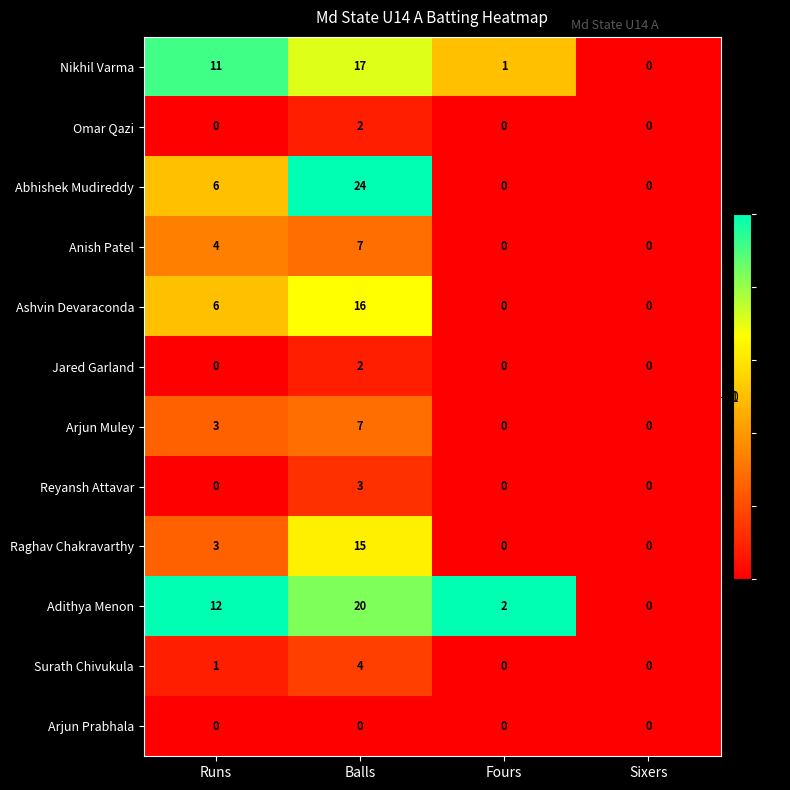

The value of Jared Garland at Sixers is -1. True or false?

False